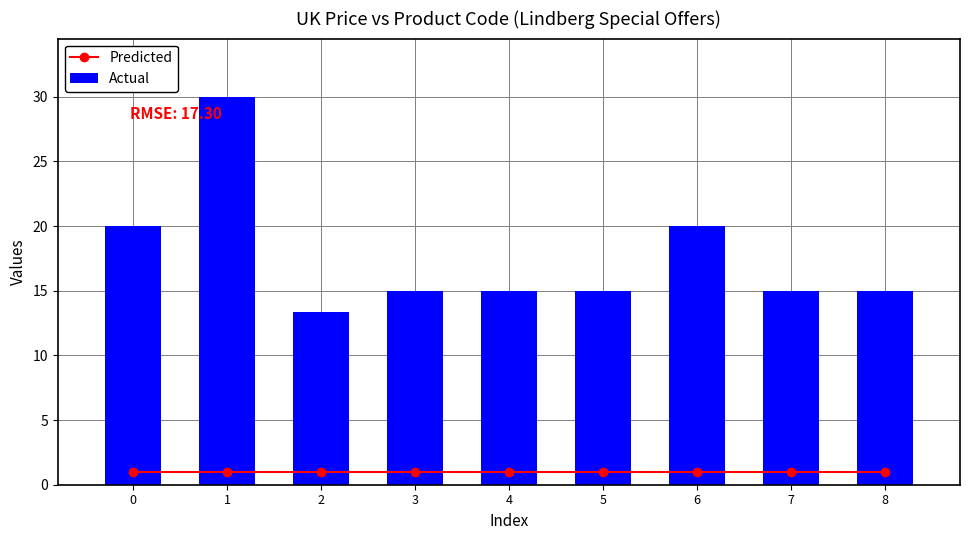

What is the total value across all series at 1?

31.0